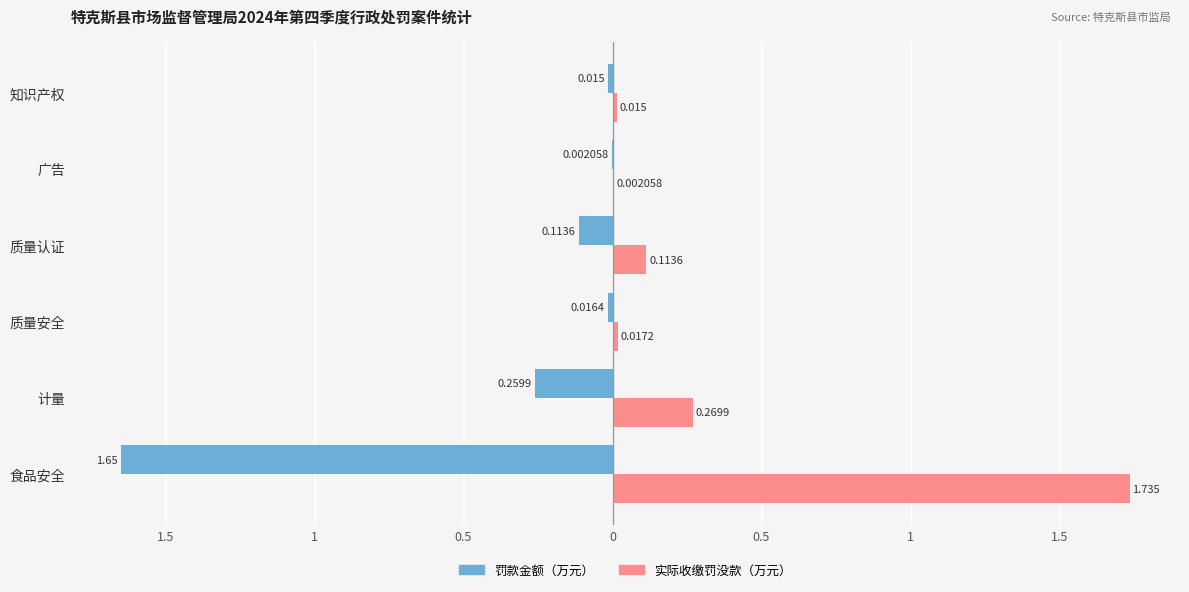

What are all the series names shown in the legend?

罚款金额（万元）, 实际收缴罚没款（万元）